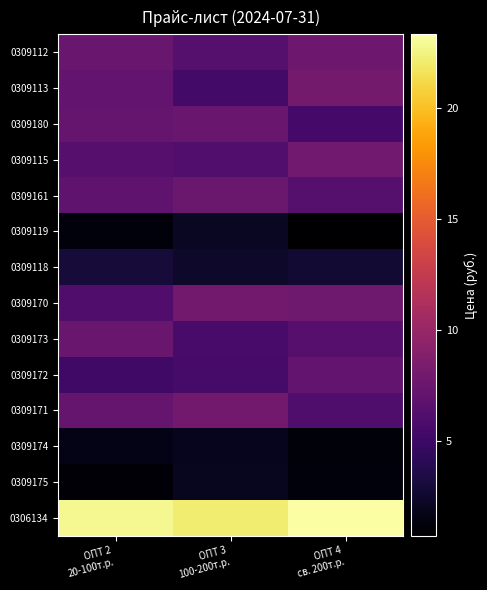

At how many categories does at least one series exceed 19?

3